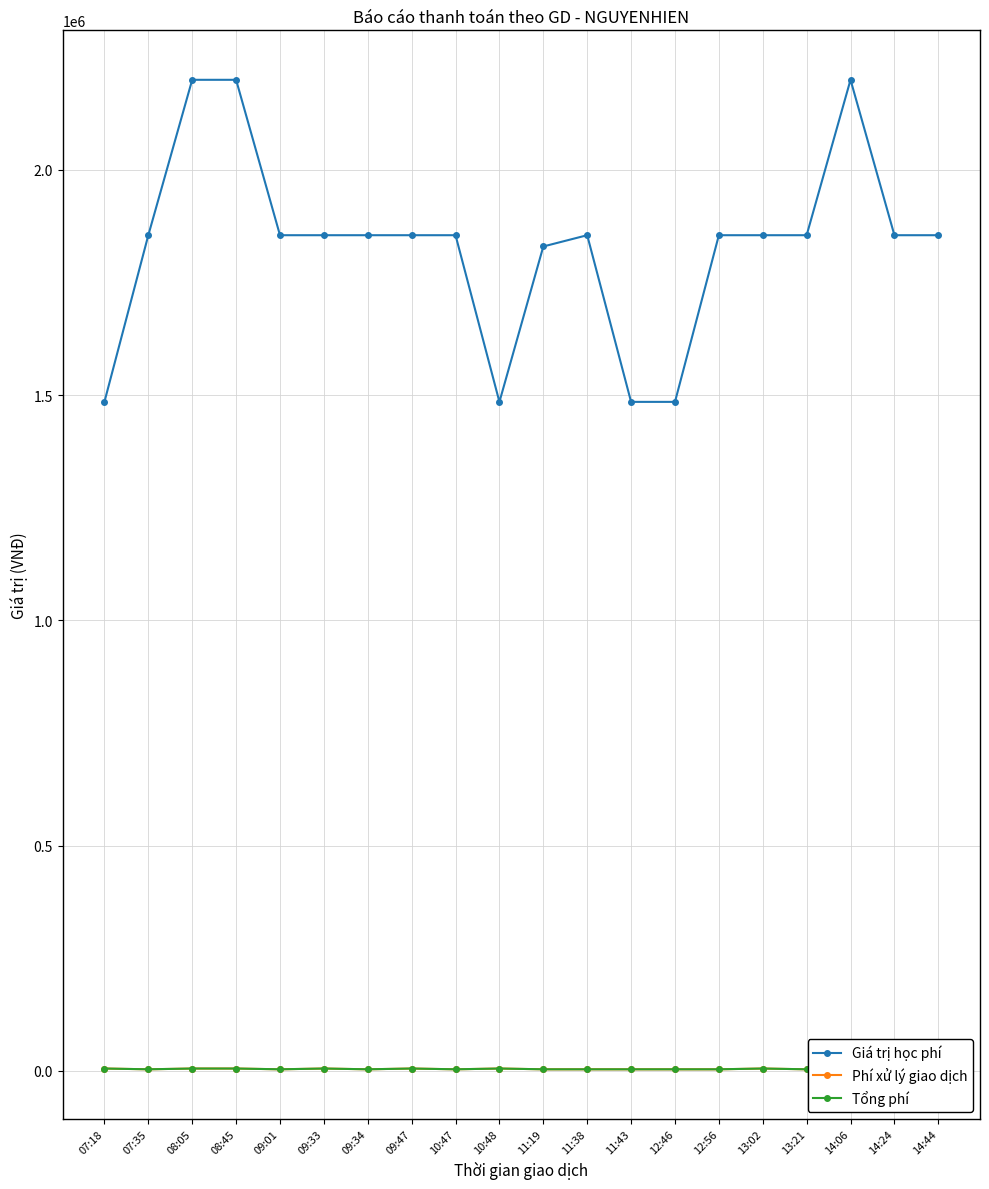

At which category is the sum across all series the highest?

08:05